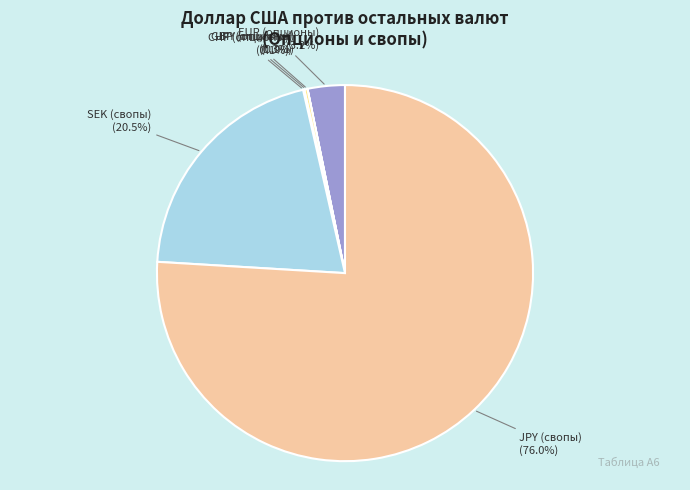

Combined, do SEK (свопы) and JPY (свопы) account for over 50%?

Yes